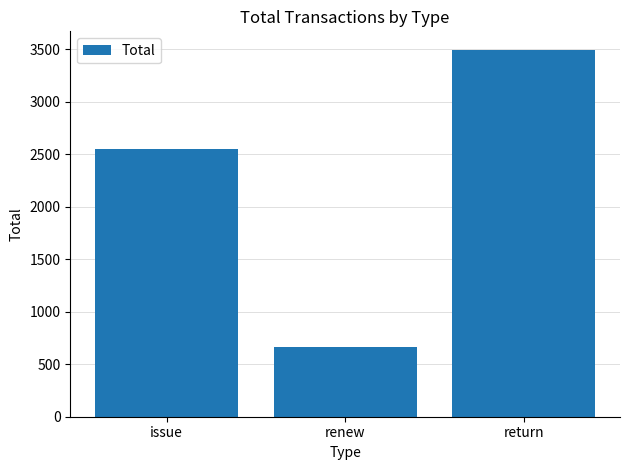

What is the label of the 1st bar from the left?

issue